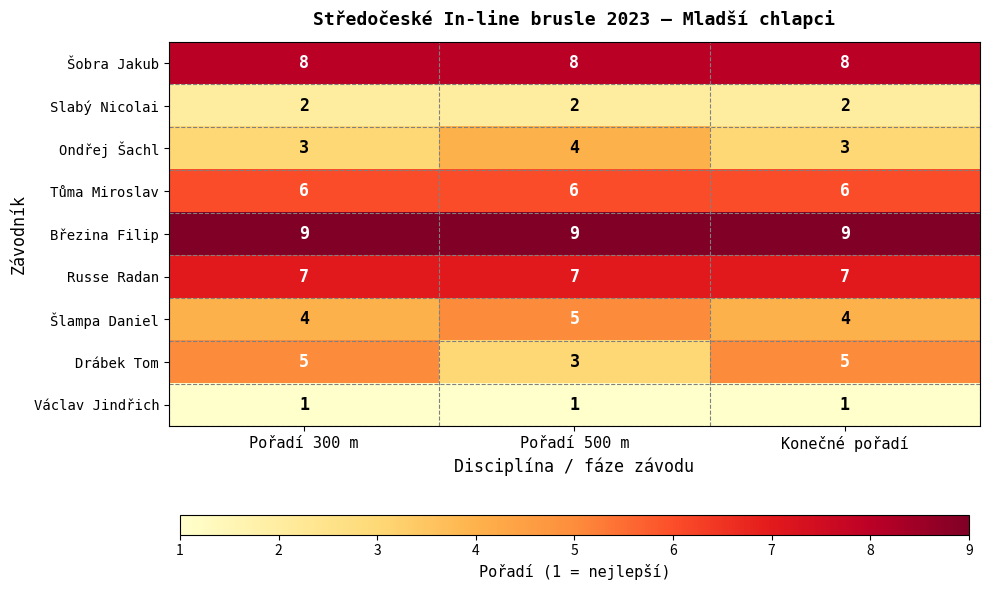

What is the greatest value displayed?

9